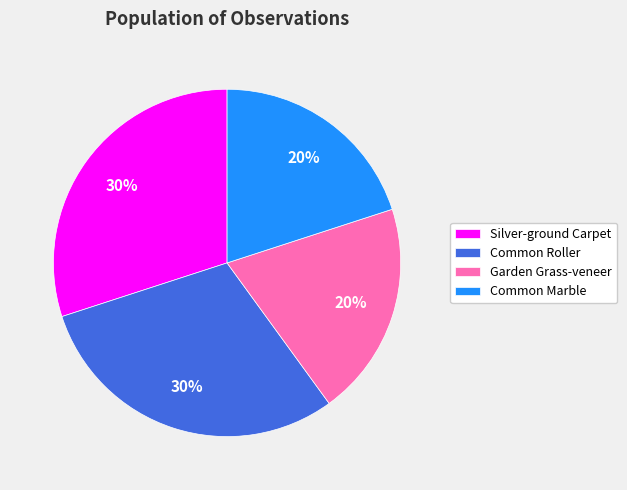

To the nearest percent, what percentage of the pie is Garden Grass-veneer?

20%